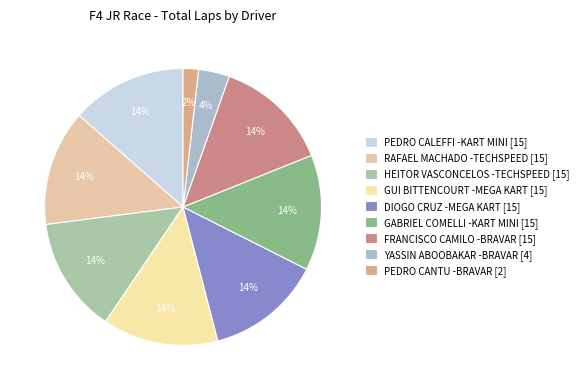

The RAFAEL MACHADO -TECHSPEED [15] slice represents 5% of the pie. True or false?

False